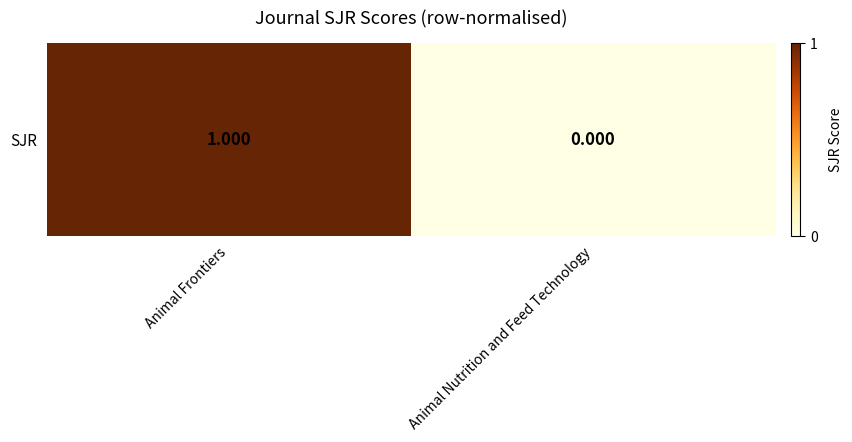

Between Animal Nutrition and Feed Technology and Animal Frontiers, which is larger?

Animal Frontiers